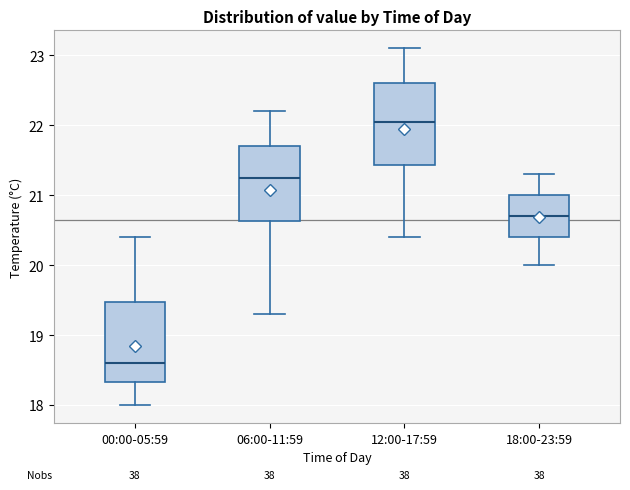

Which box has the highest median line?

12:00-17:59